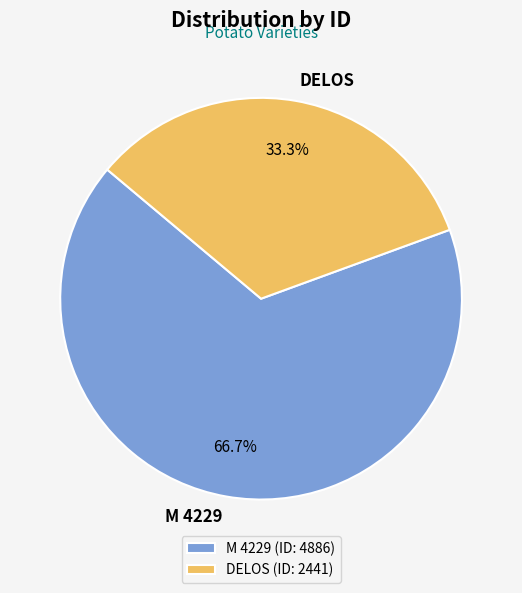

Count the number of slices in the pie.

2